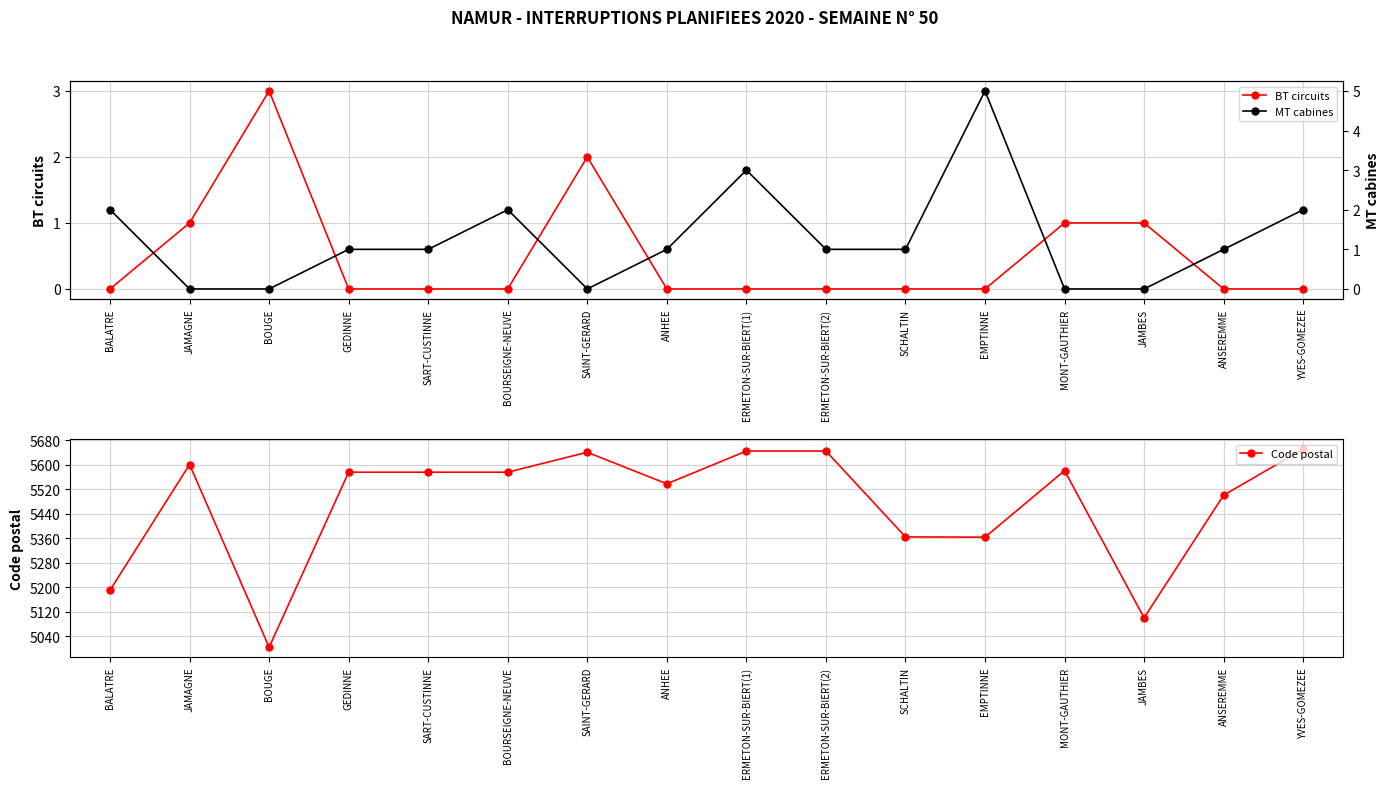

Is the value of Code postal at YVES-GOMEZEE greater than the value of BT circuits at MONT-GAUTHIER?

Yes